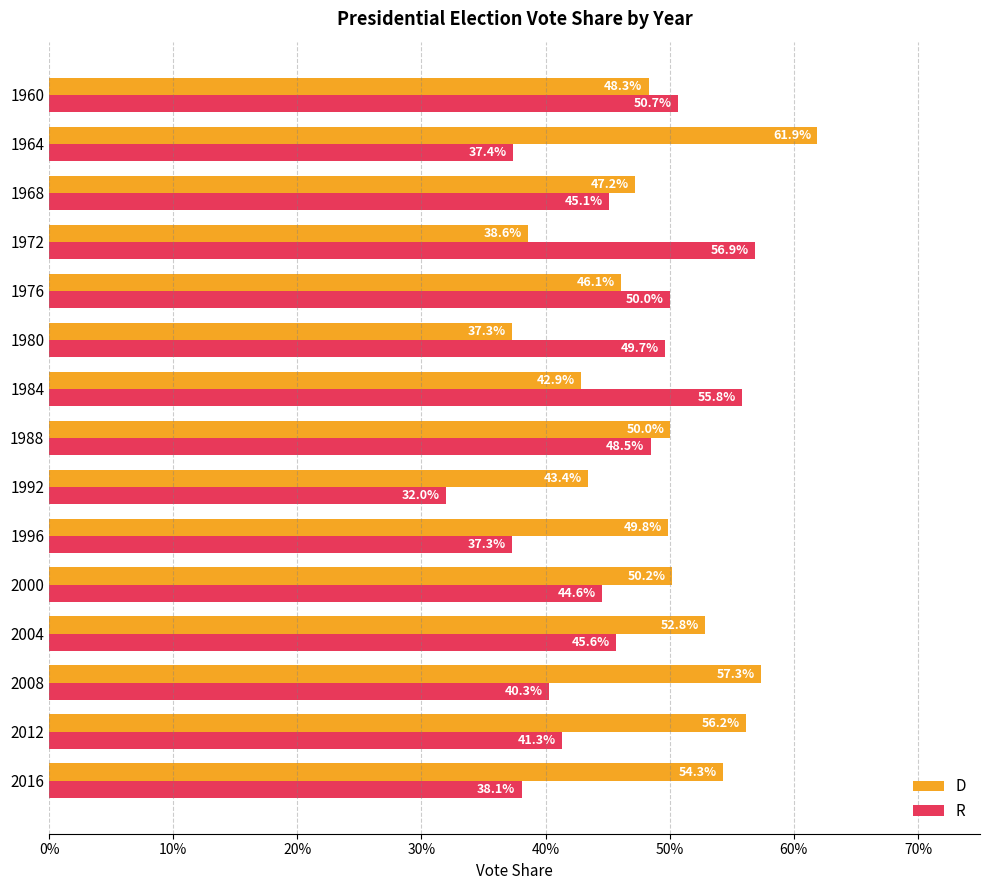

Count the R values in the range 0 to 1.

15